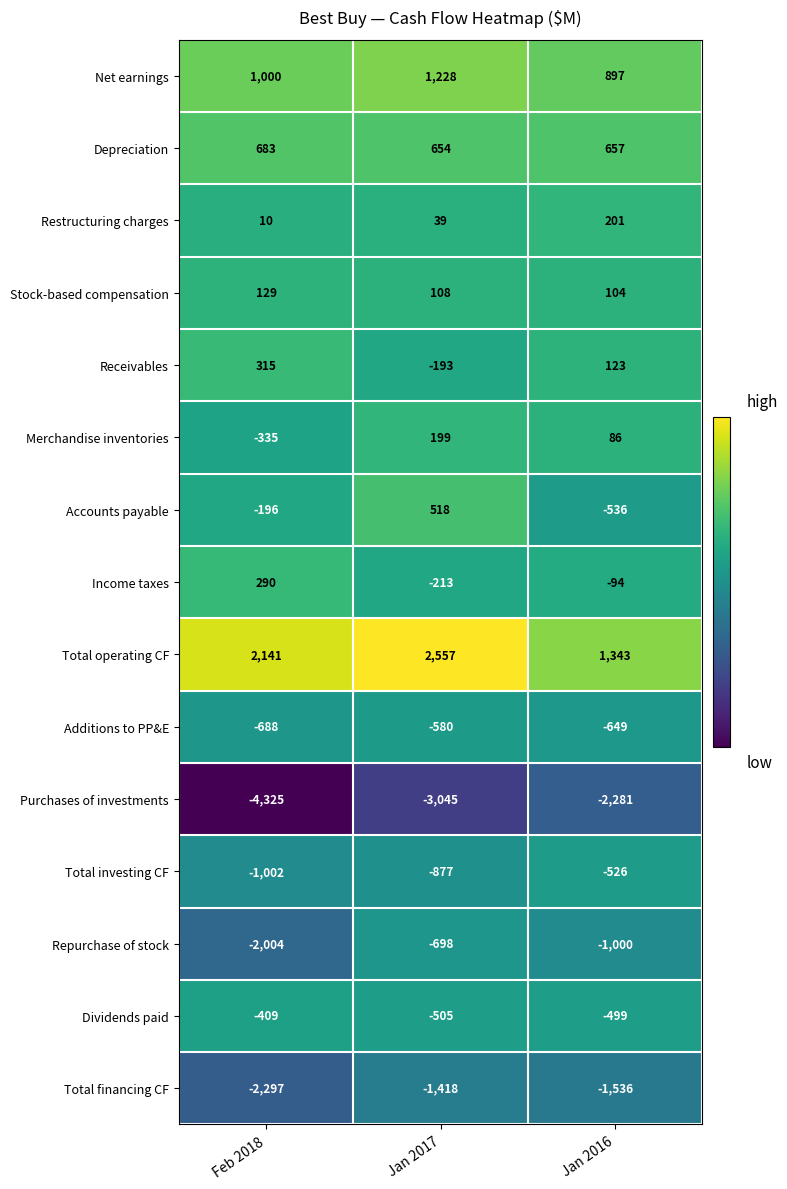

Rank the categories by Total operating CF value from lowest to highest.

Jan 2016, Feb 2018, Jan 2017